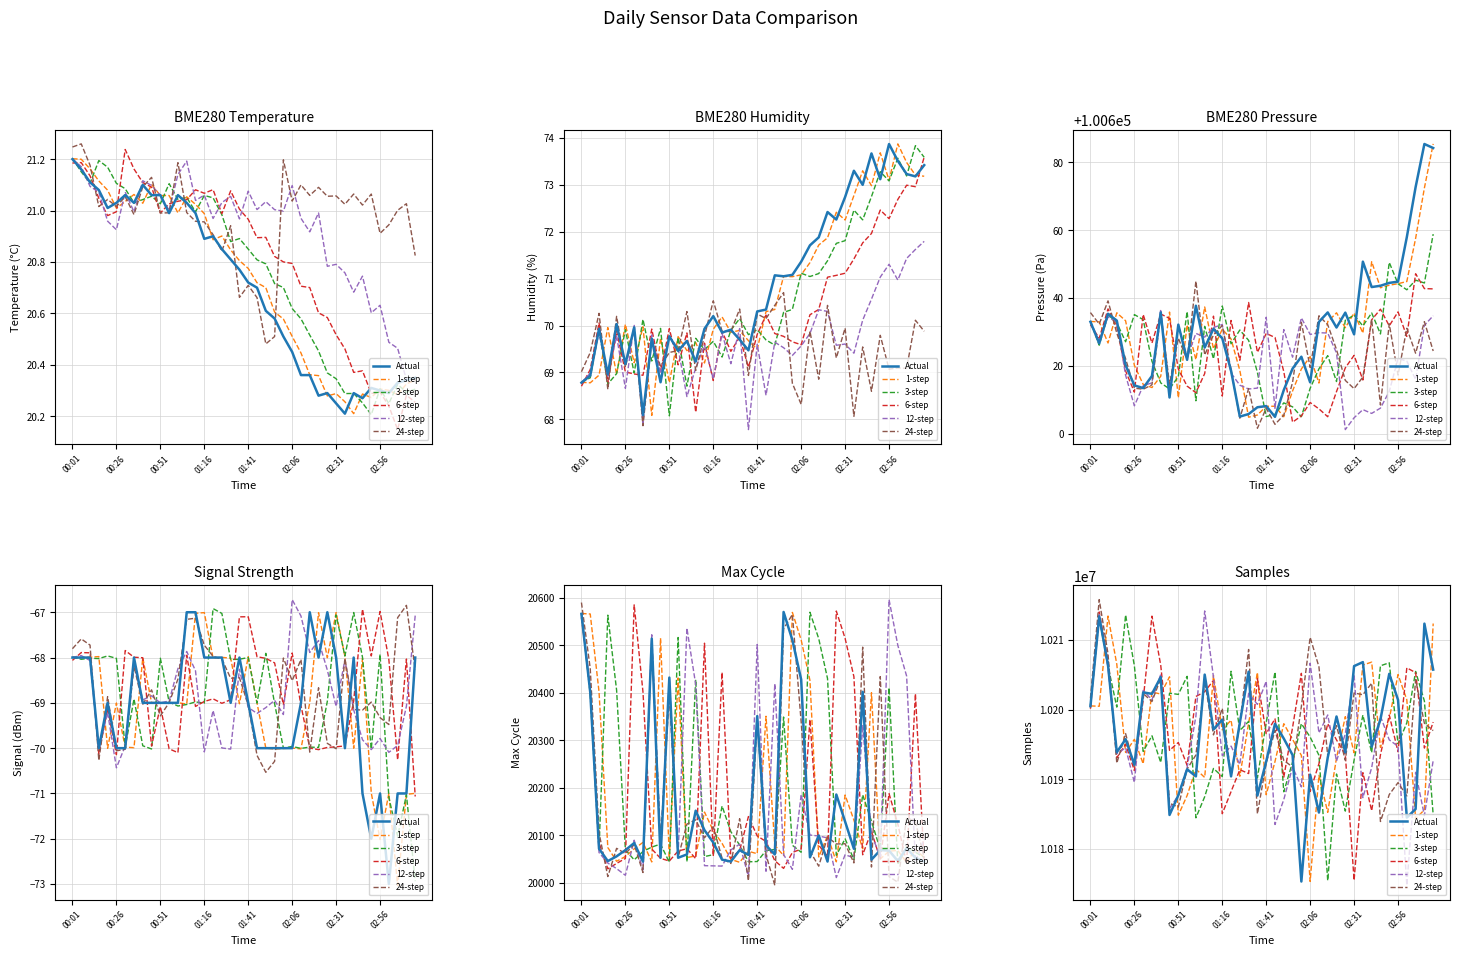

Between 16 and 37, which is larger?

16